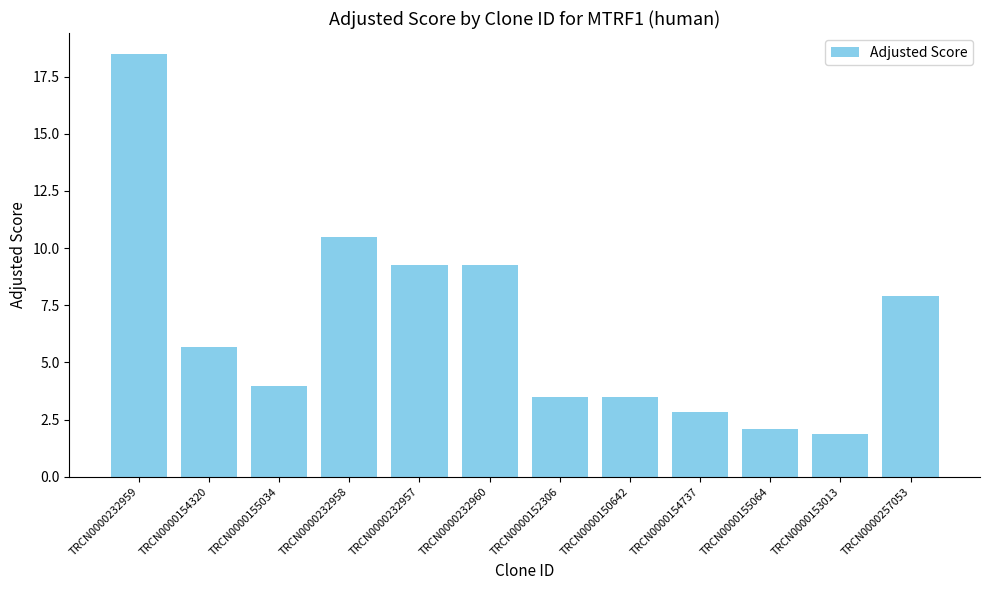

Which has a higher value, TRCN0000232957 or TRCN0000155064?

TRCN0000232957